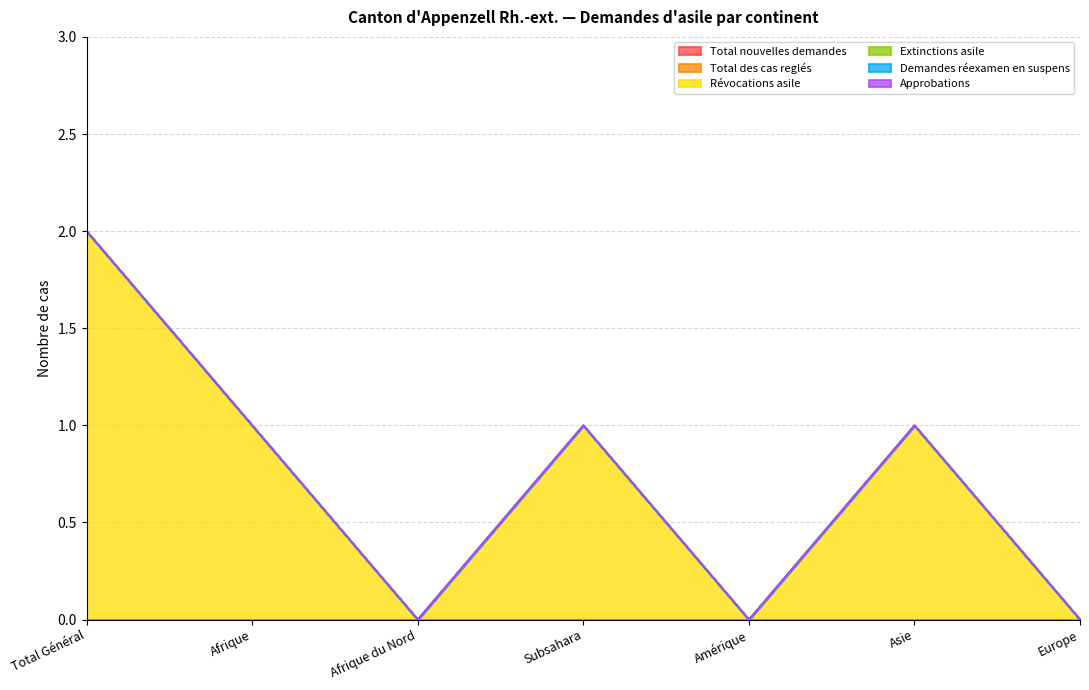

What is the difference between the second highest and second lowest values in the Révocations asile series?

1